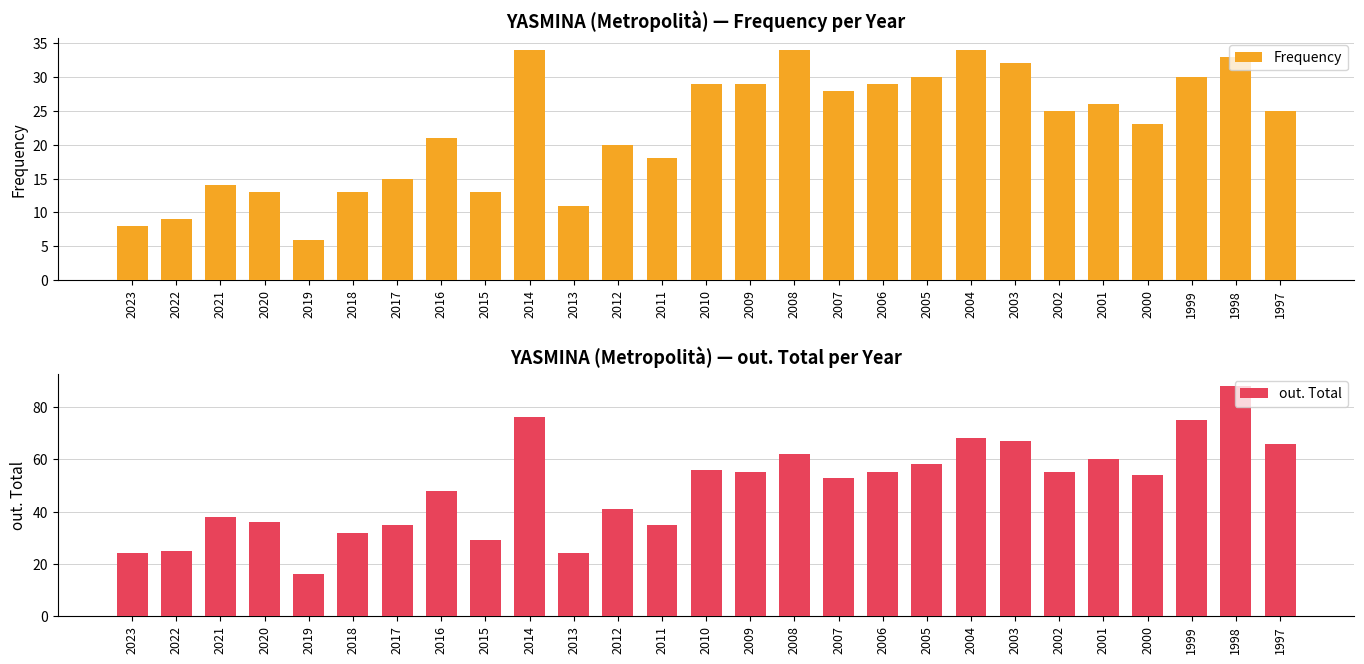

Reading left to right, what are all the values shown in this chart?

Frequency: 8	9	14	13	6	13	15	21	13	34	11	20	18	29	29	34	28	29	30	34	32	25	26	23	30	33	25
out. Total: 24	25	38	36	16	32	35	48	29	76	24	41	35	56	55	62	53	55	58	68	67	55	60	54	75	88	66